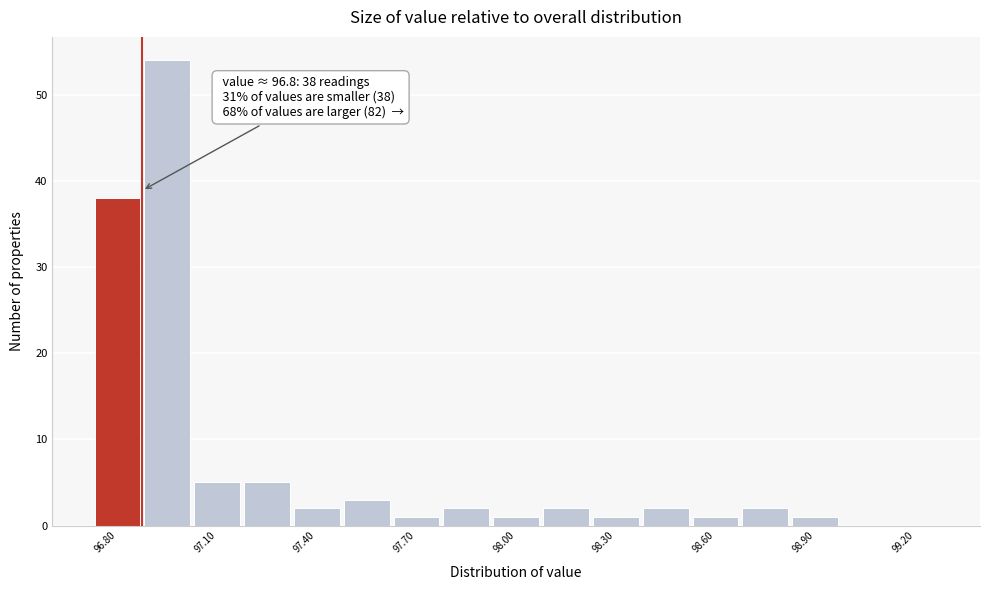

Around what value on the x-axis is the tallest bar? Give the approximate position of its centre, as read against the axis.

96.95